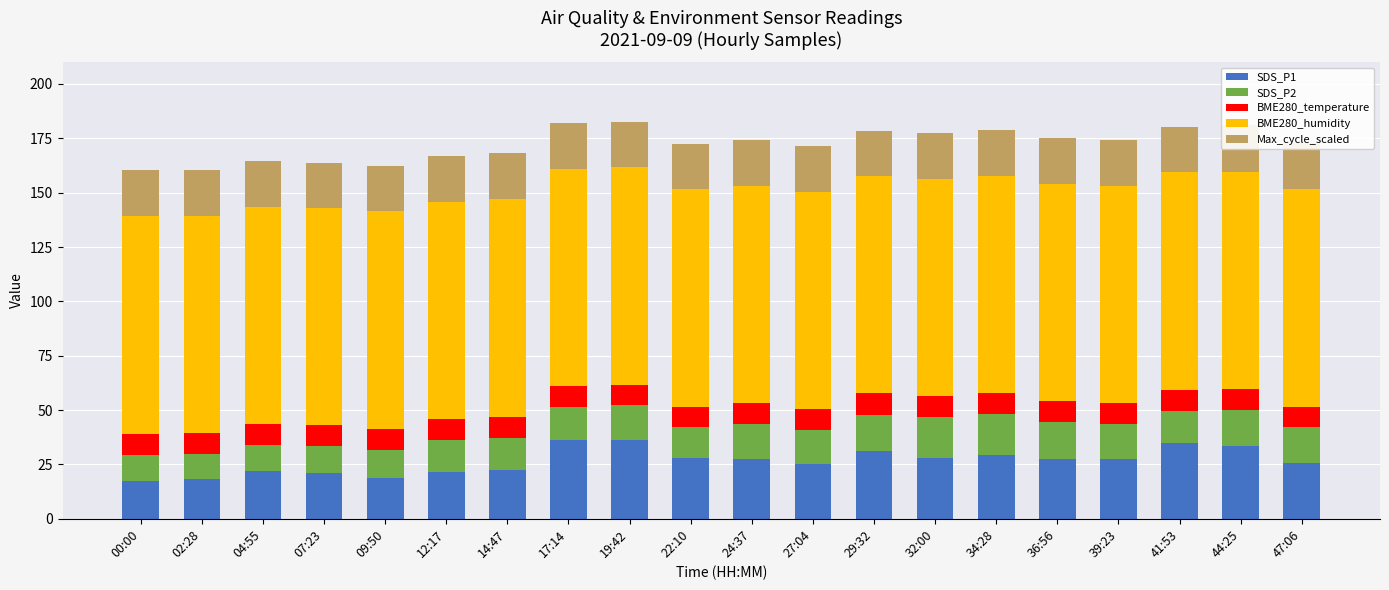

How many bars are there in each group?

5